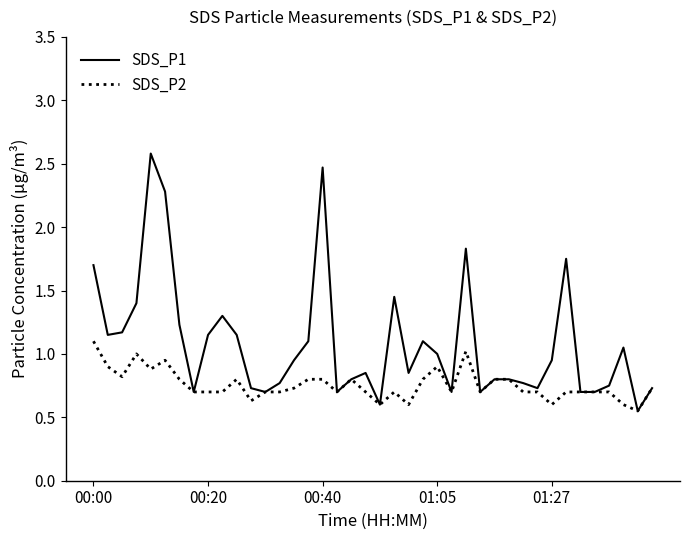

Which series has the largest total across all categories?

SDS_P1